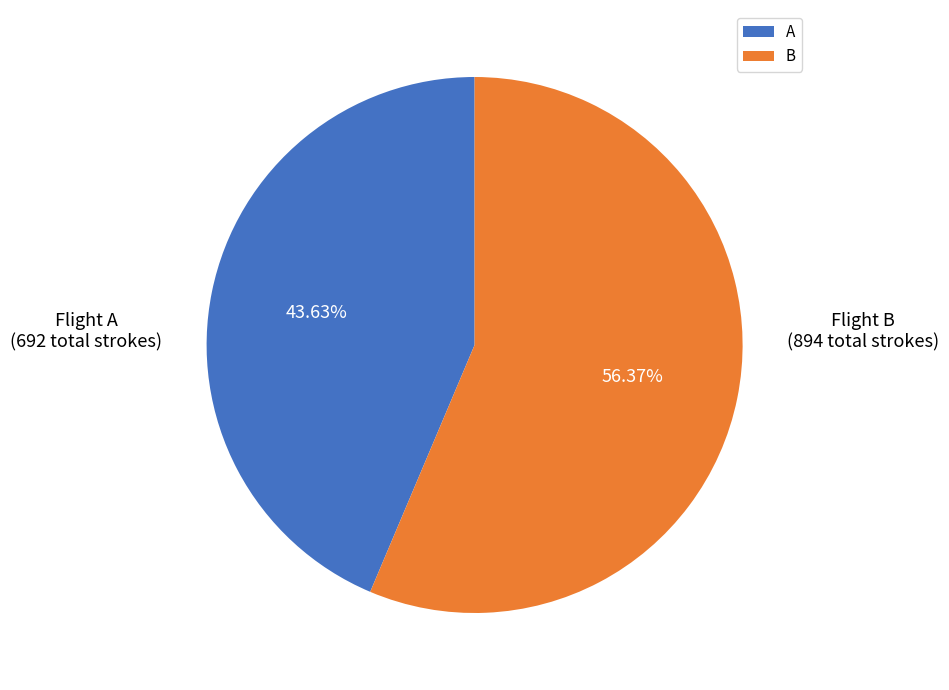

How many segments does this pie chart have?

2